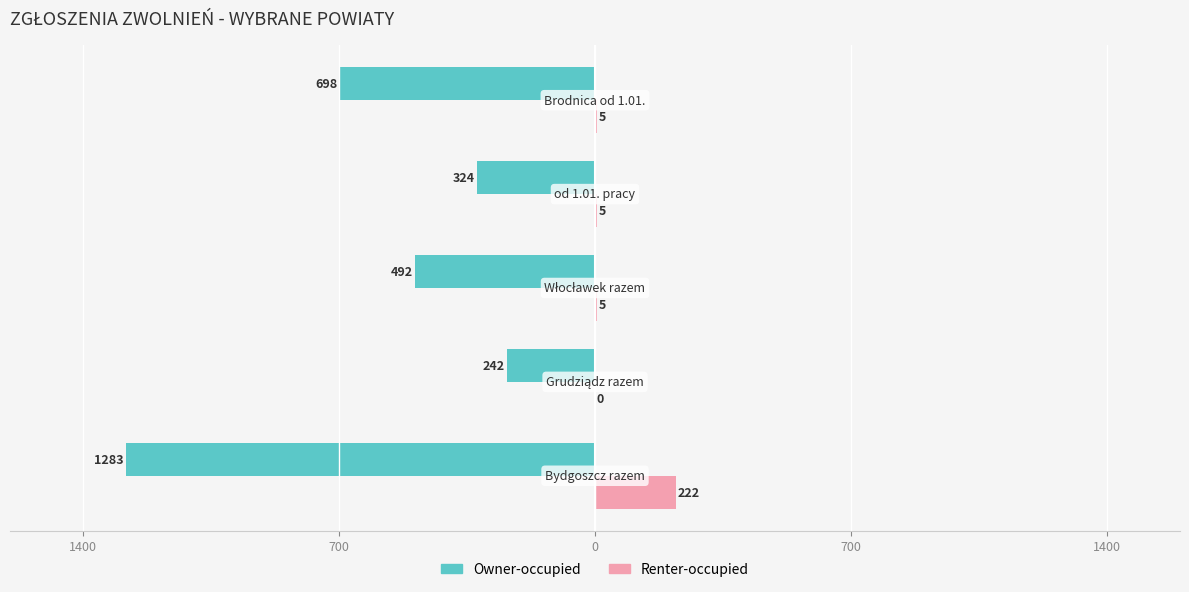

What are all the series names shown in the legend?

Owner-occupied, Renter-occupied